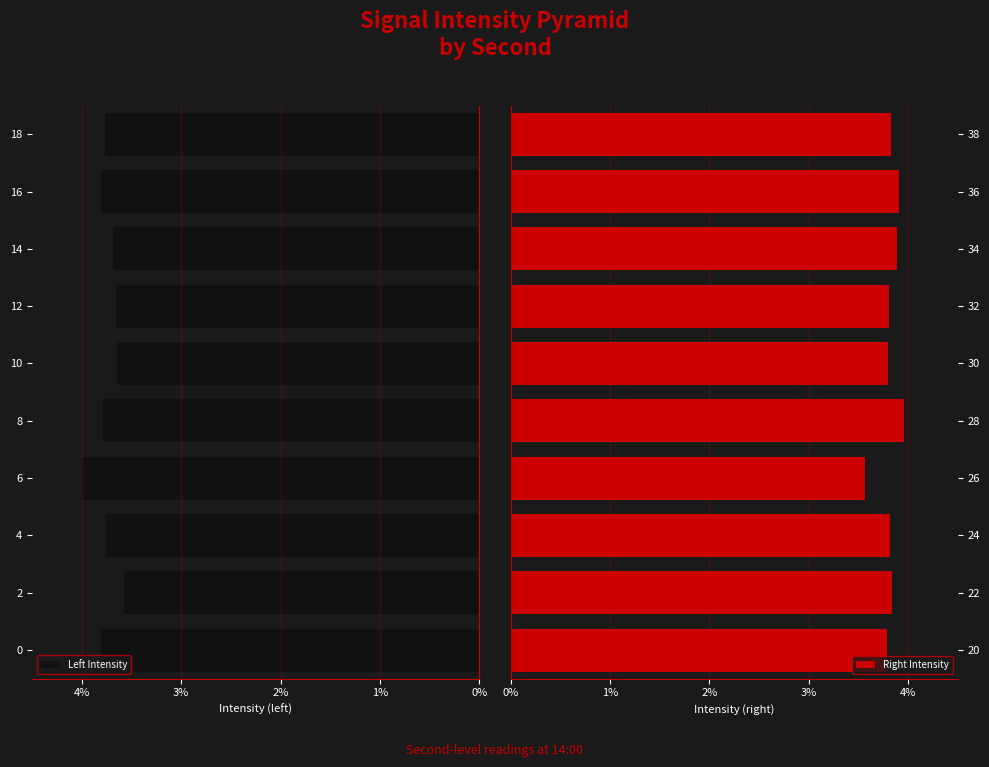

Are the bars grouped side by side (vs. stacked)?

Yes